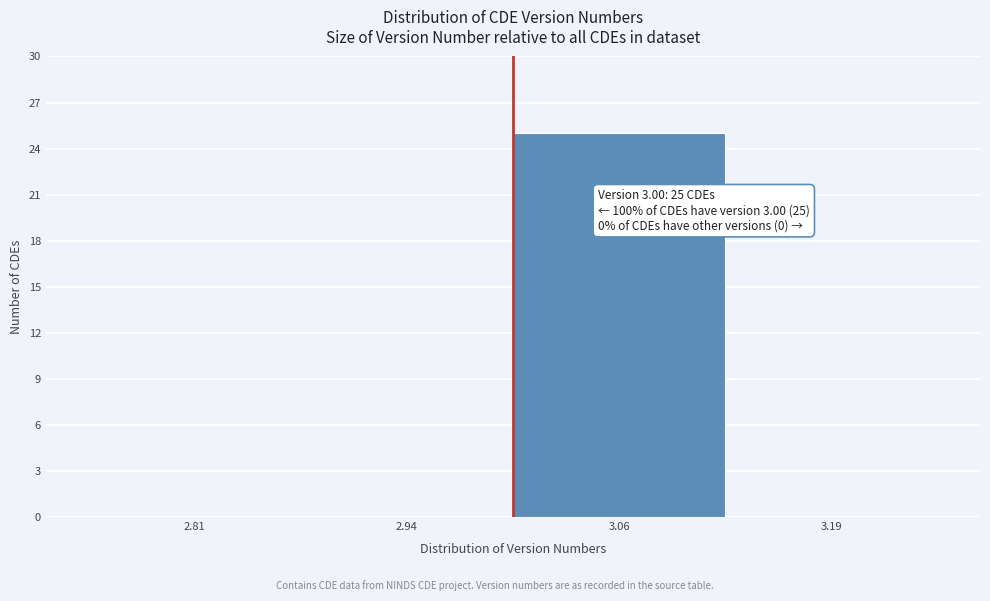

Over which range of the x-axis is the bar tallest?

3.000 to 3.125